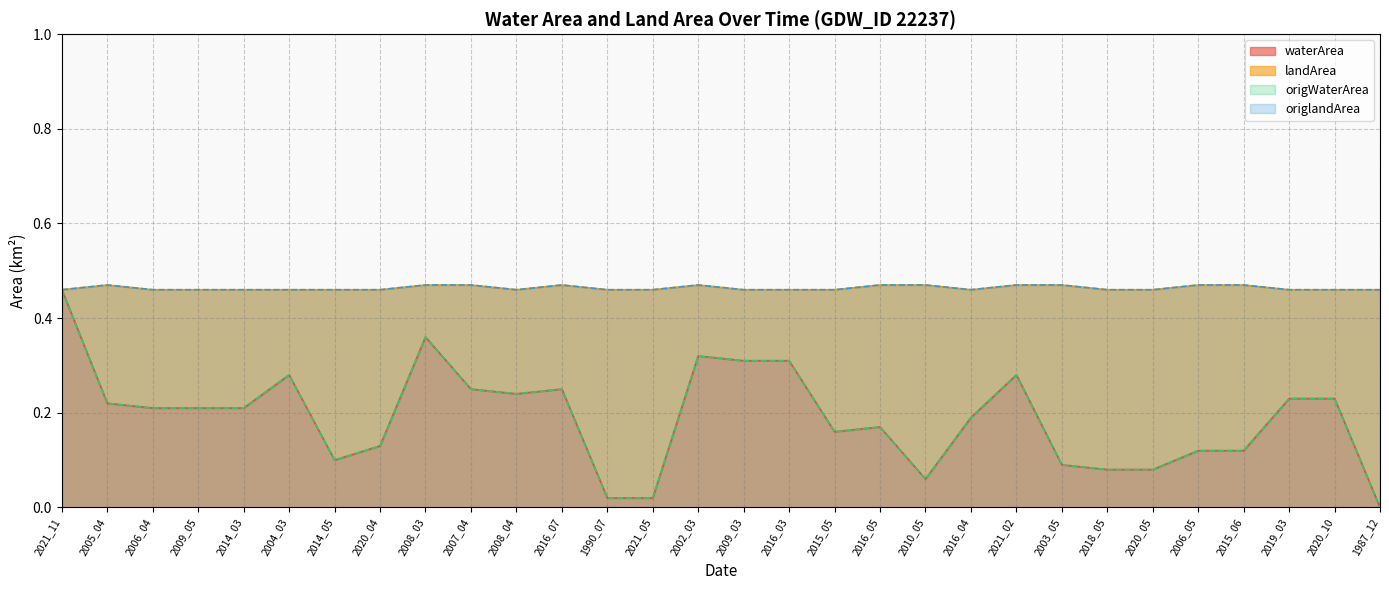

True or false: waterArea and landArea cross at least once.

False